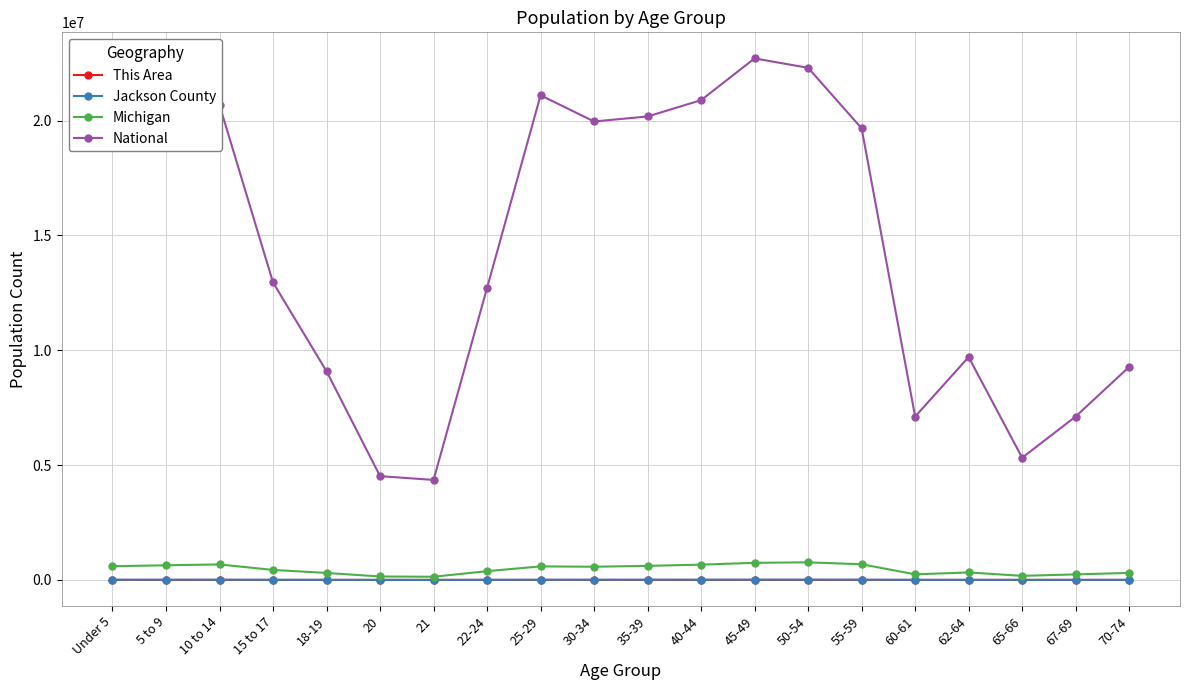

True or false: Jackson County and National intersect in this chart.

False